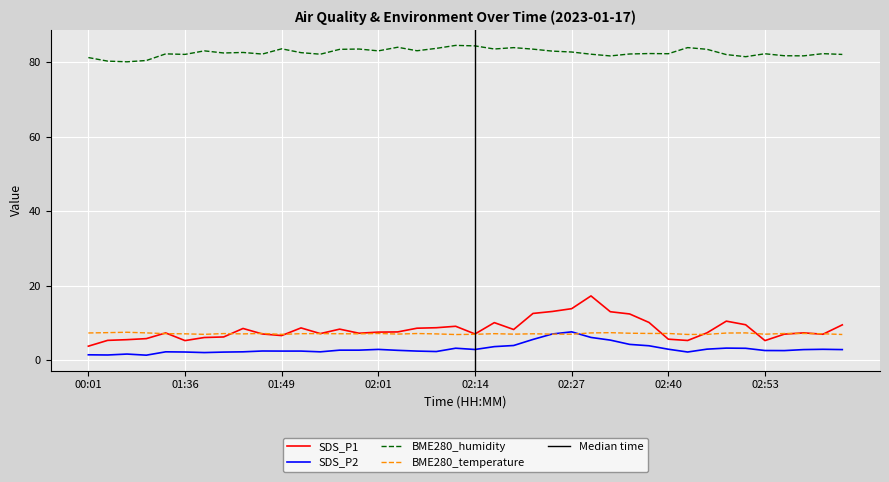

What is the difference between the second highest and second lowest values in the SDS_P2 series?

5.7